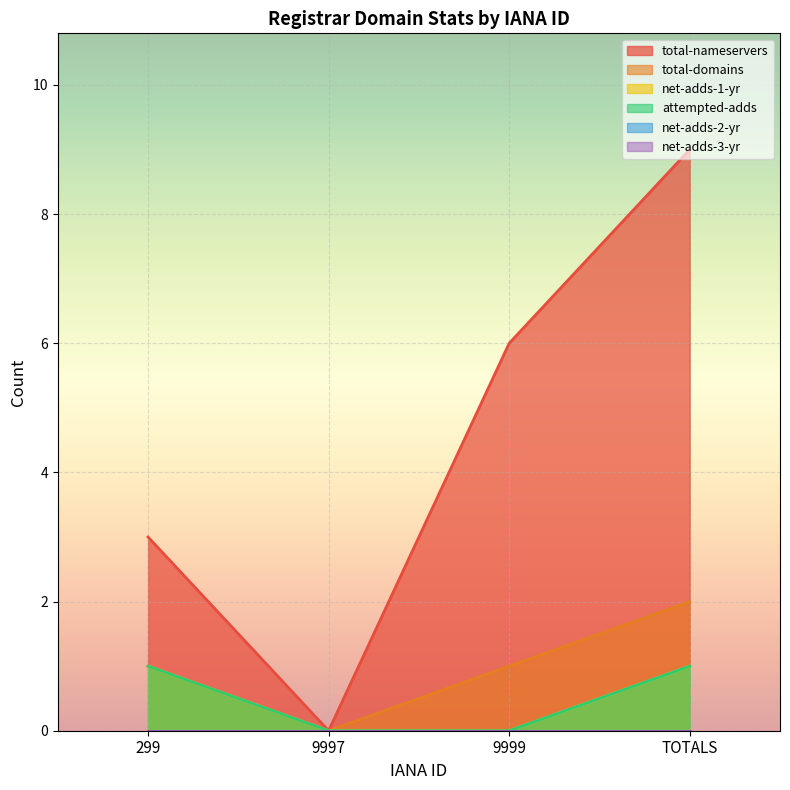

True or false: total-nameservers and attempted-adds intersect in this chart.

False